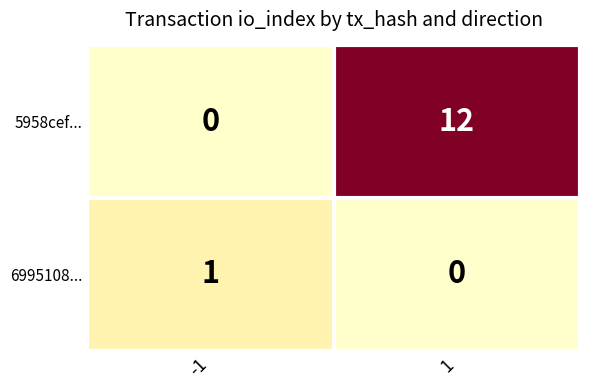

At 1, list the series in order from smallest to largest.

6995108..., 5958cef...